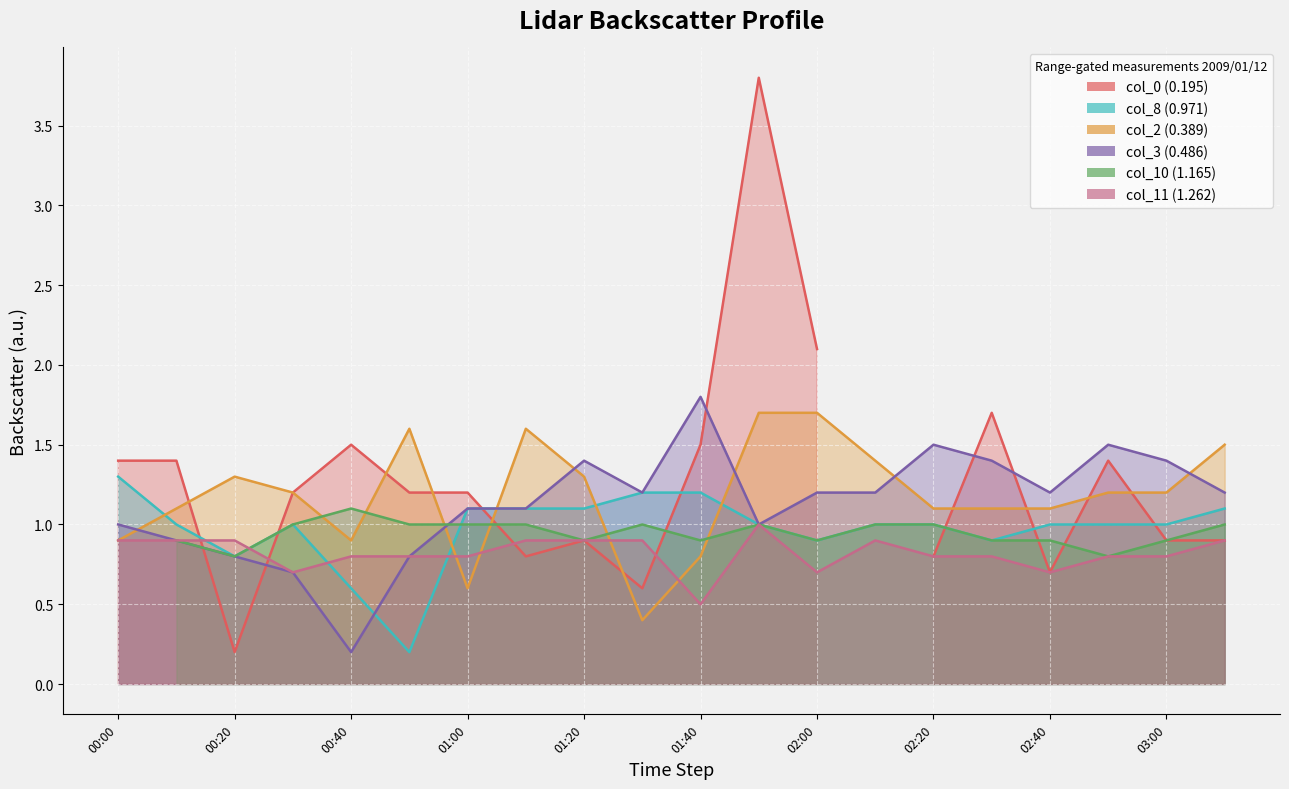

Is the value of col_8 (0.971) at 00:40 greater than the value of col_3 (0.486) at 00:40?

Yes